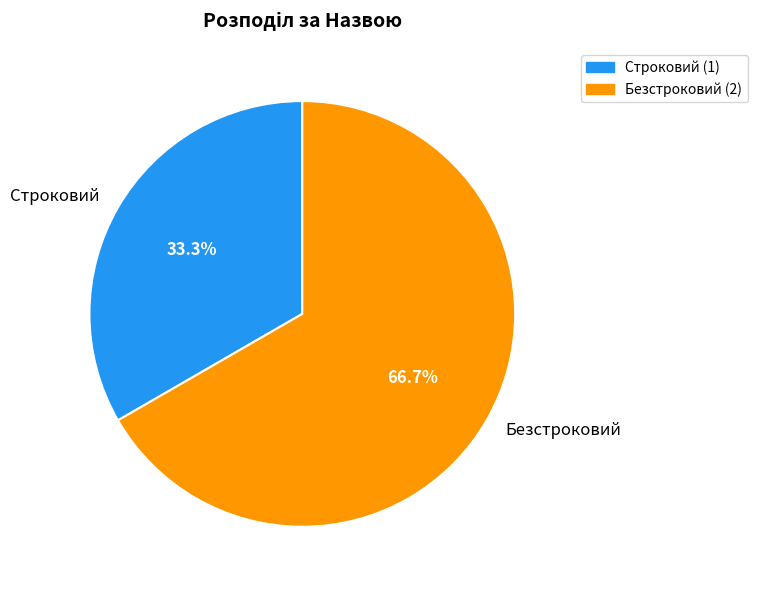

How many segments does this pie chart have?

2